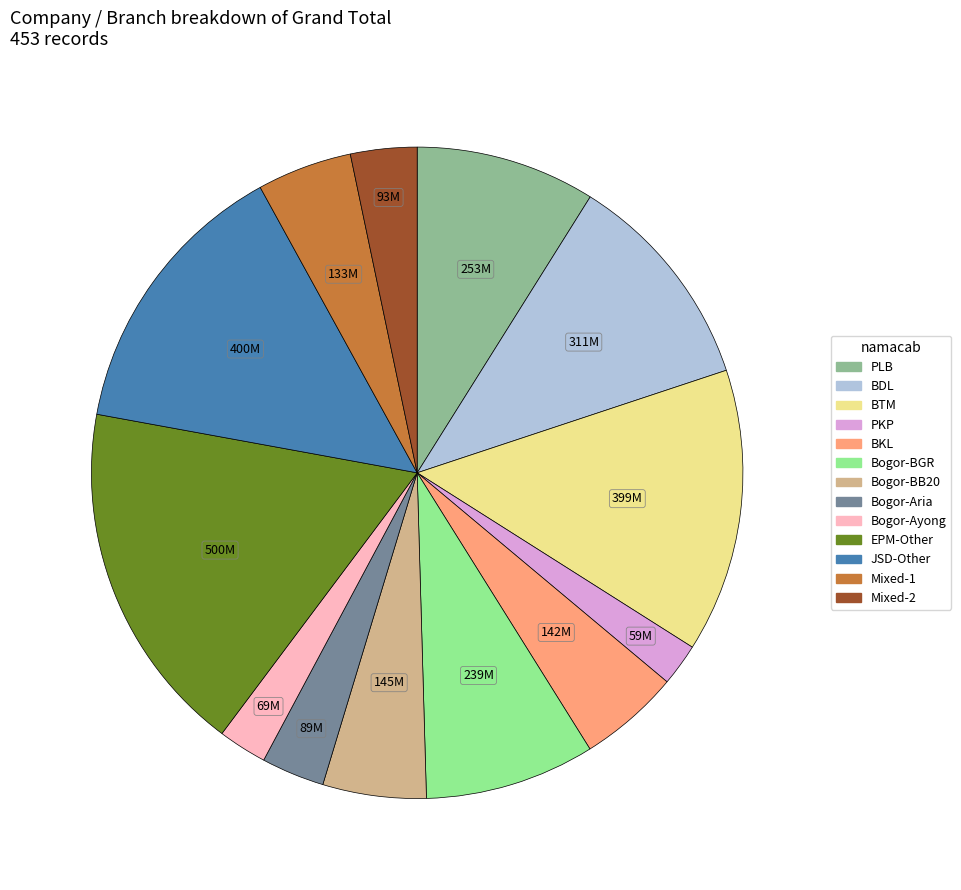

Does any single category account for the majority?

No